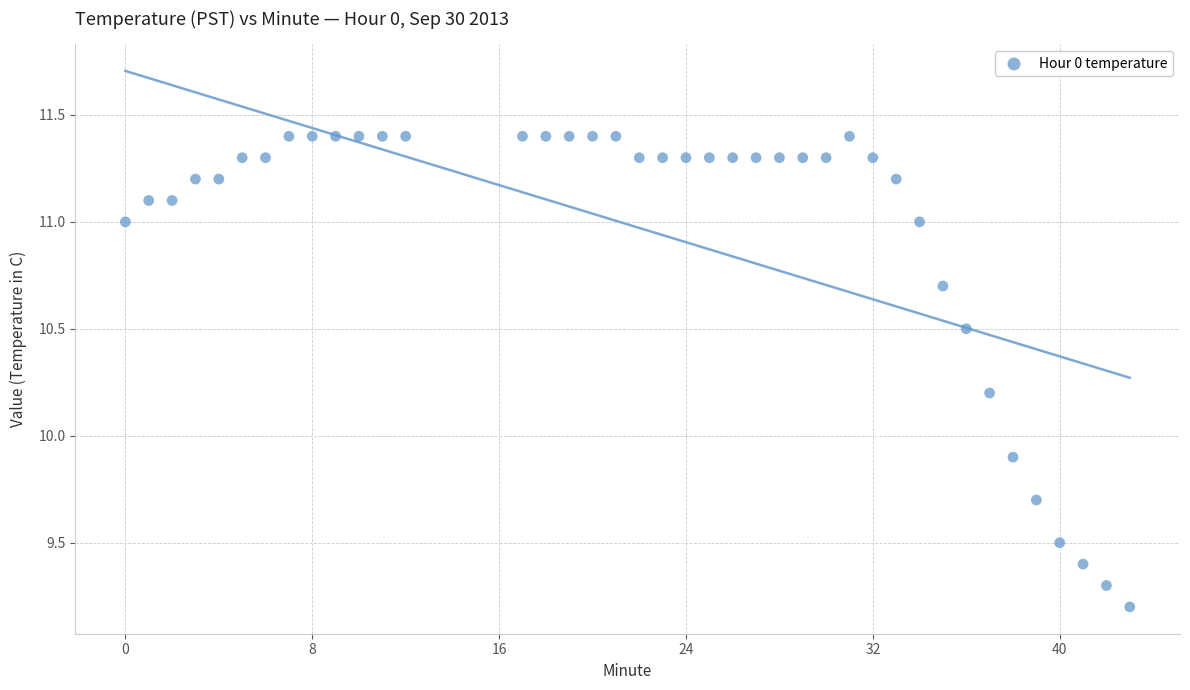

What Y value in the scatter plot is closest to 10?

9.9